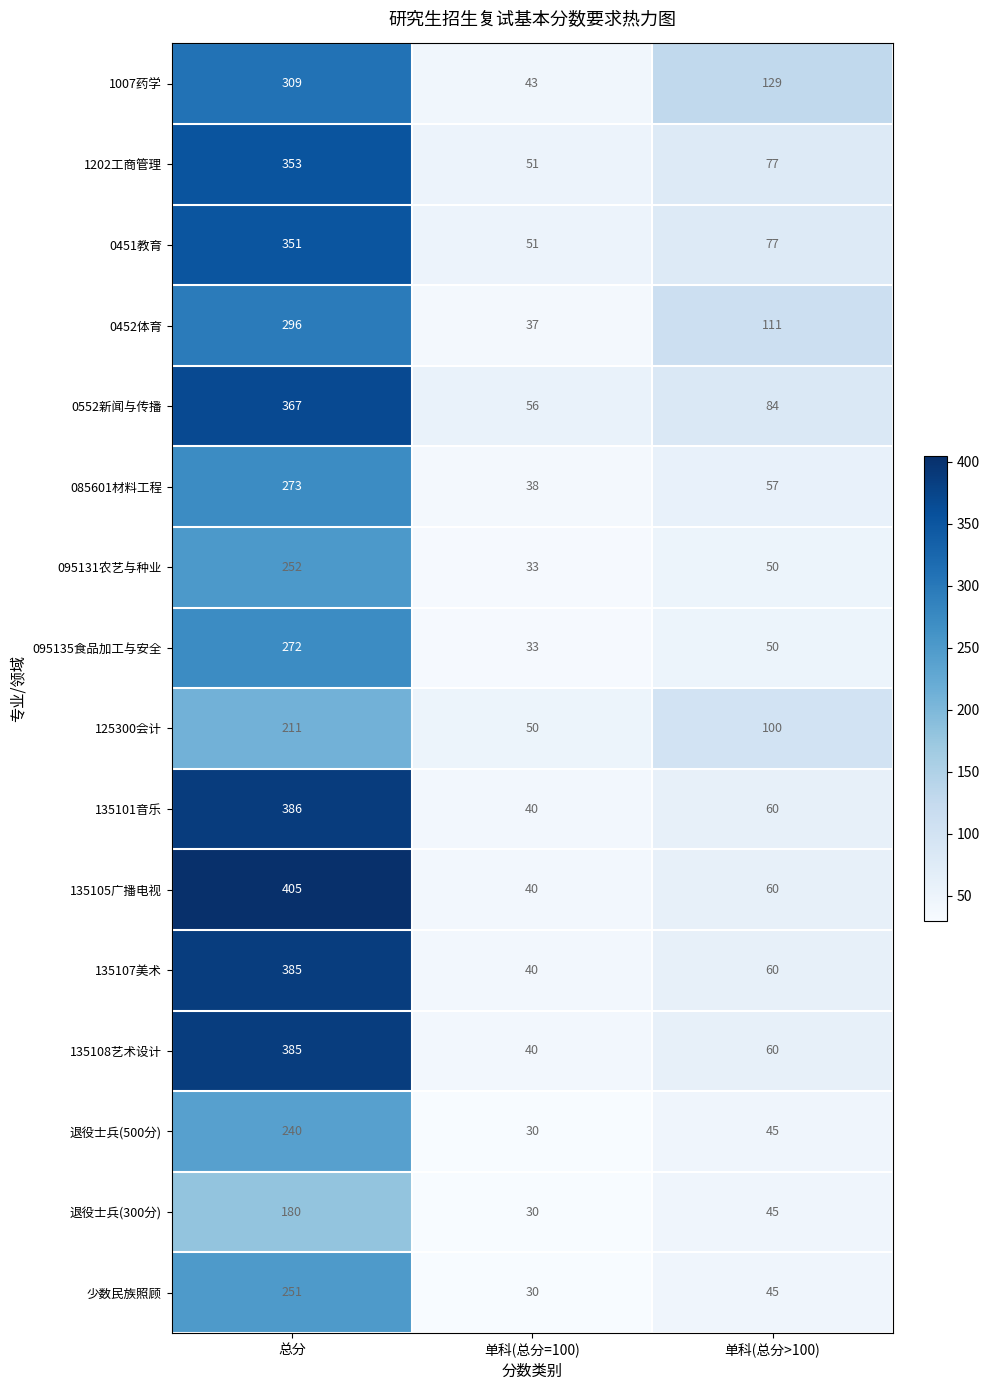

What is the difference between the second highest and minimum values in the 1007药学 series?

86